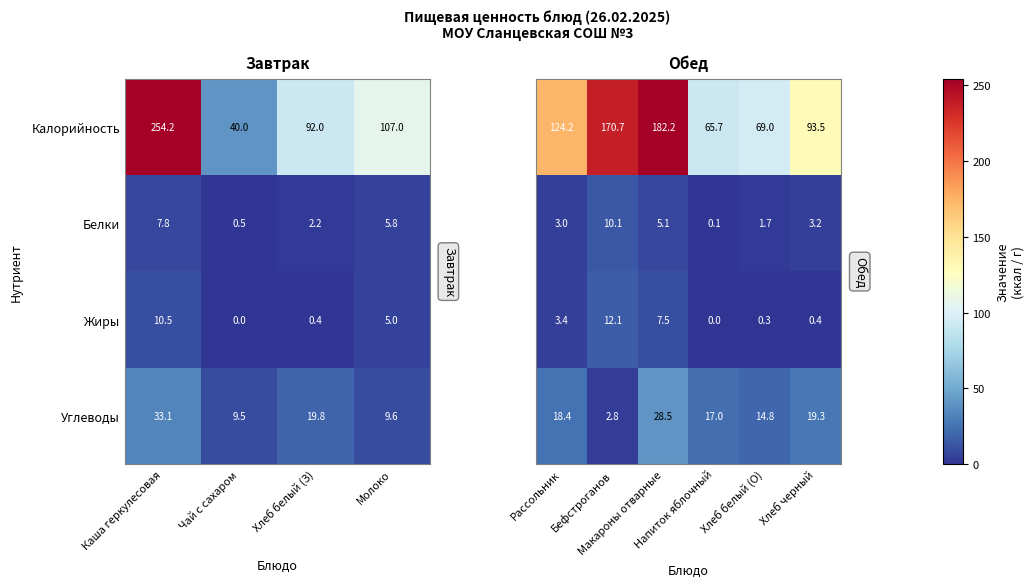

True or false: Углеводы has a value of 5.7 at Хлеб белый (З).

False